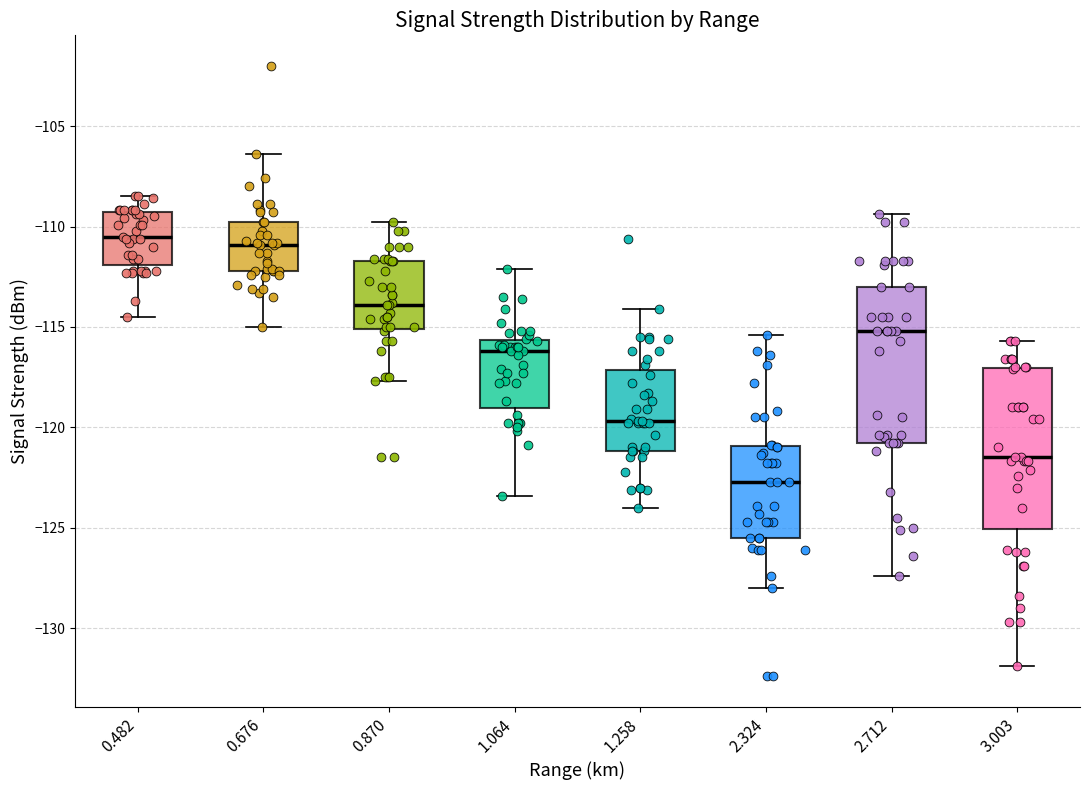

Reading left to right, transcribe this box plot: for each box, give where its median line is, the range the box spans, and where its two whiskers end, as read against the y-axis. The values are not printed on the chart, so give them approximately, as read against the axis.

0.482: median -110.5, box -112.0 to -109.5, whiskers -114.5 to -108.5
0.676: median -111.0, box -112.0 to -110.0, whiskers -115.0 to -106.5
0.870: median -114.0, box -115.0 to -111.5, whiskers -117.5 to -110.0
1.064: median -116.0, box -119.0 to -115.5, whiskers -123.5 to -112.0
1.258: median -119.5, box -121.0 to -117.0, whiskers -124.0 to -114.0
2.324: median -122.5, box -125.5 to -121.0, whiskers -128.0 to -115.5
2.712: median -115.0, box -121.0 to -113.0, whiskers -127.5 to -109.5
3.003: median -121.5, box -125.0 to -117.0, whiskers -132.0 to -115.5